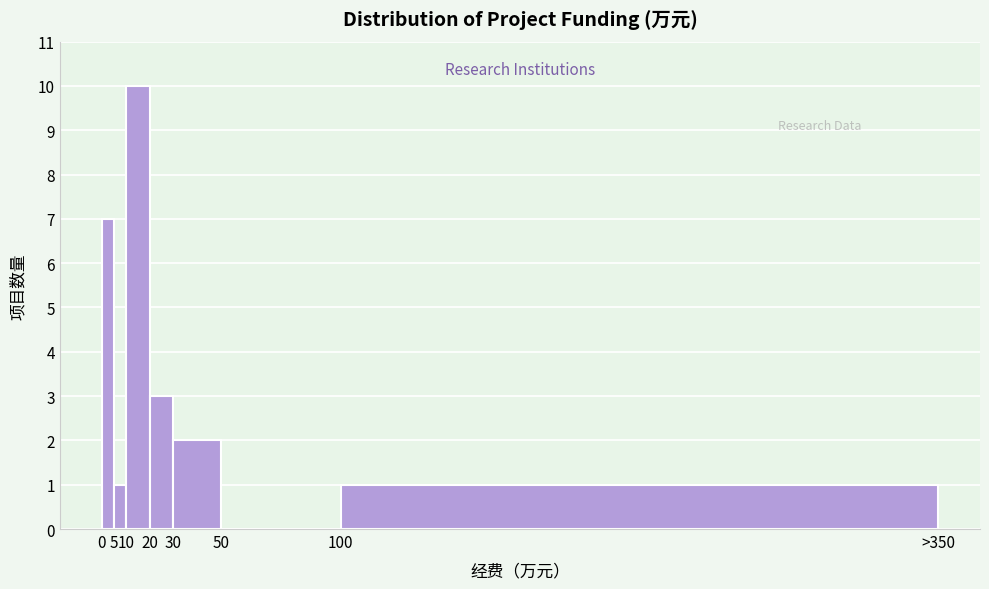

Reading right to left, list all the values displayed in this chart.

100=1	50=0	30=2	20=3	10=10	5=1	0=7